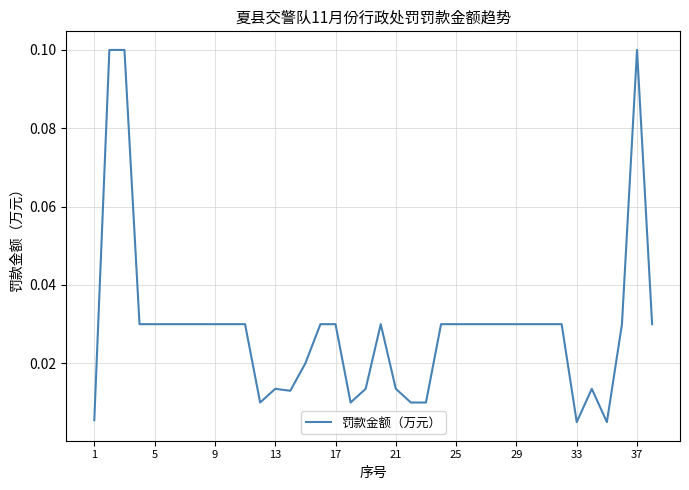

Count the number of data series in this chart.

1